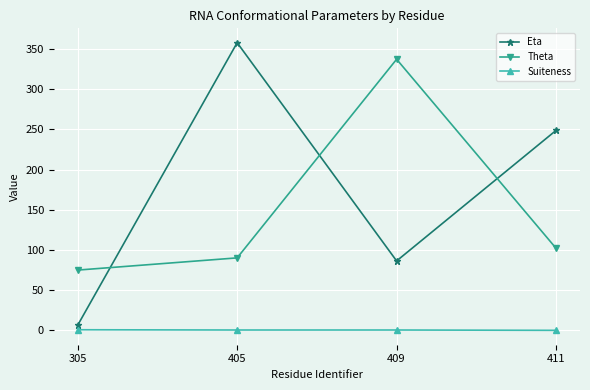

True or false: Suiteness has more than 2 points higher than both neighbors.

False